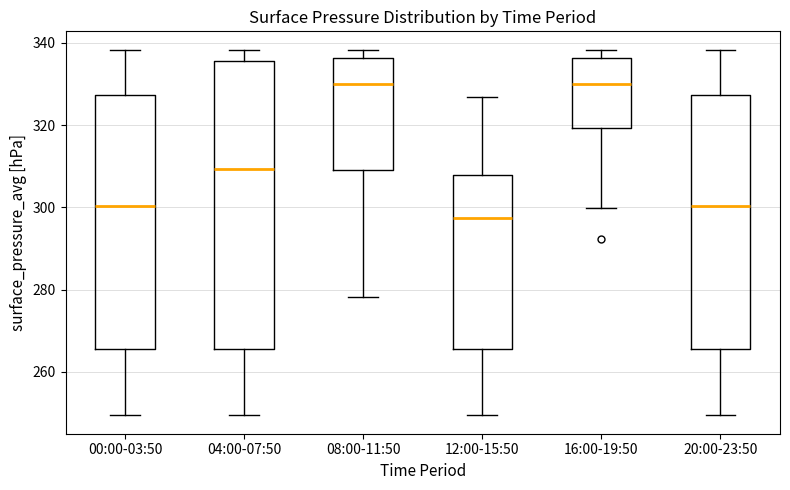

Reading left to right, transcribe this box plot: for each box, give where its median line is, the range the box spans, and where its two whiskers end, as read against the y-axis. The values are not printed on the chart, so give them approximately, as read against the axis.

00:00-03:50: median 300, box 266 to 328, whiskers 250 to 338
04:00-07:50: median 310, box 266 to 336, whiskers 250 to 338
08:00-11:50: median 330, box 310 to 336, whiskers 278 to 338
12:00-15:50: median 298, box 266 to 308, whiskers 250 to 326
16:00-19:50: median 330, box 320 to 336, whiskers 300 to 338
20:00-23:50: median 300, box 266 to 328, whiskers 250 to 338